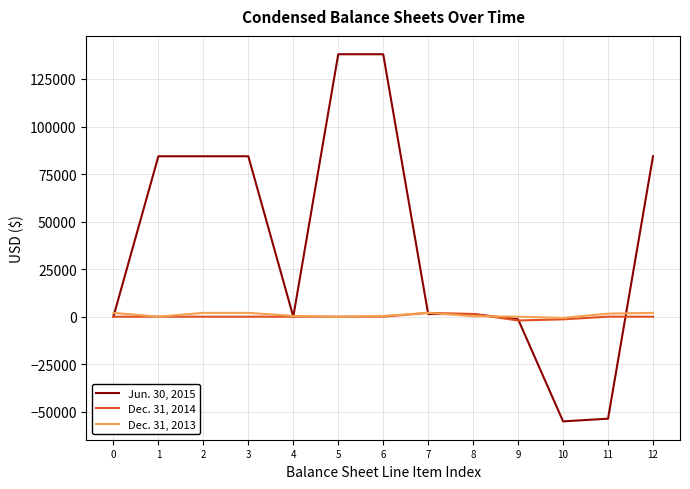

Which series has the largest total across all categories?

Jun. 30, 2015